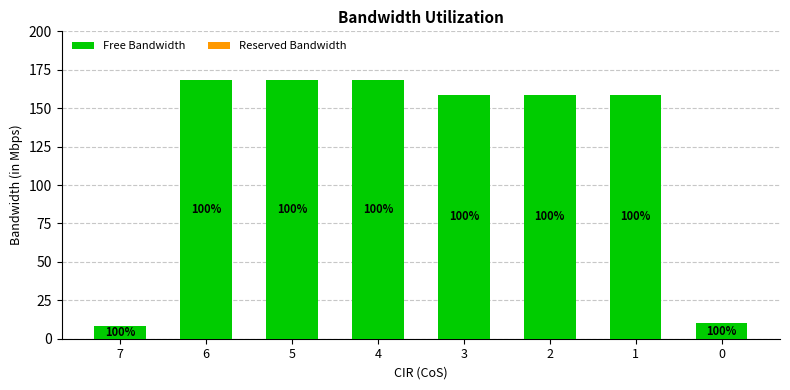

How many bars are there in total?

8